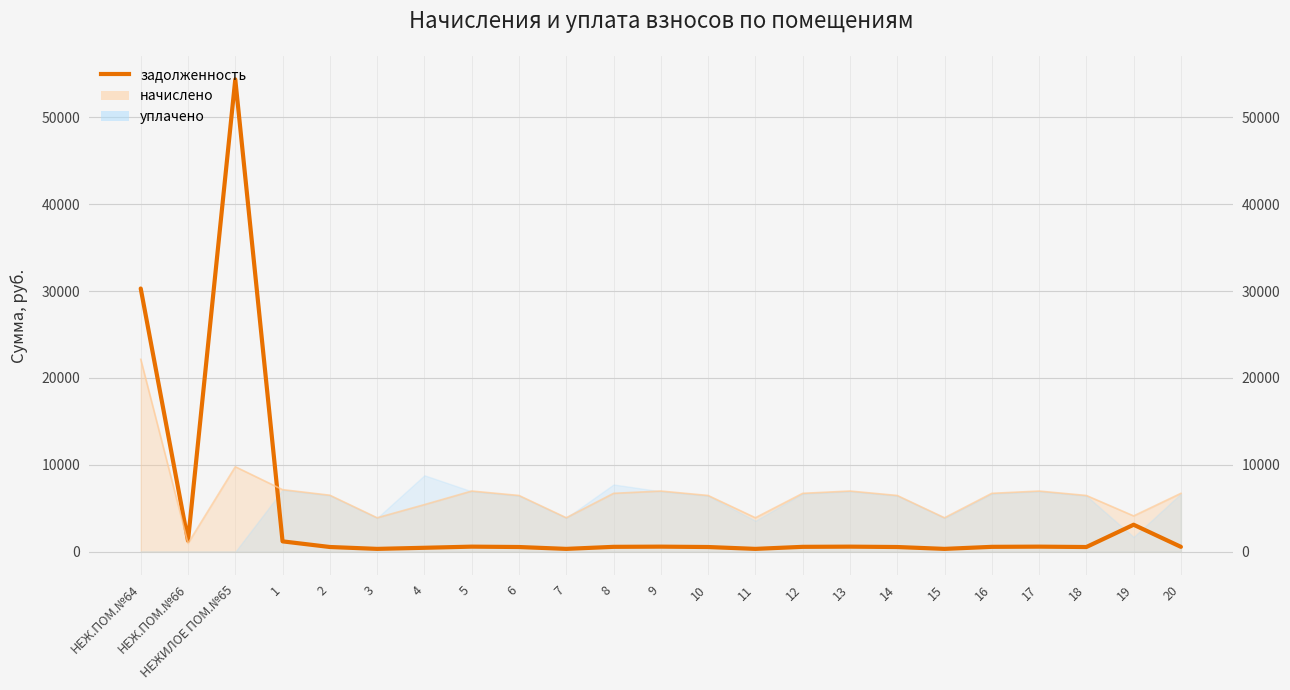

How many lines are shown in the chart?

1